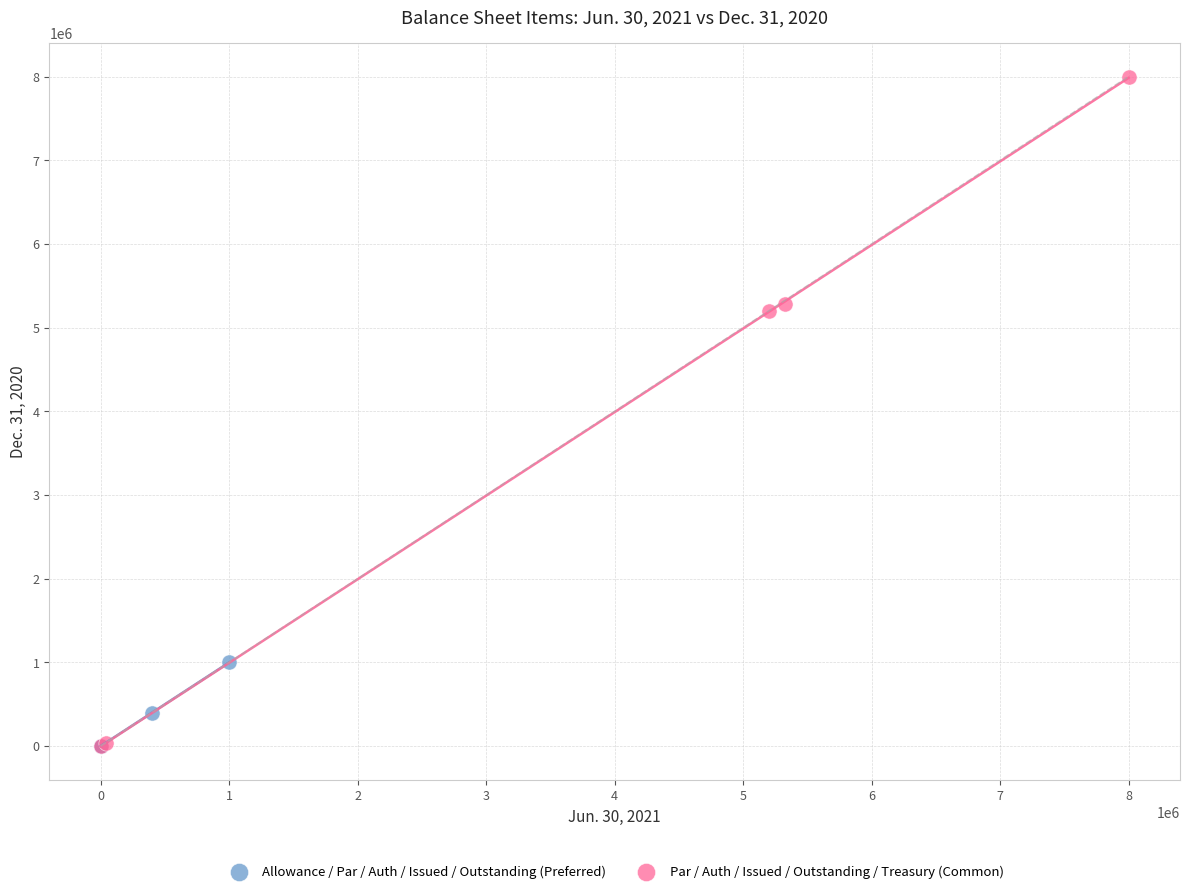

Which series reaches the maximum Y coordinate?

Par / Auth / Issued / Outstanding / Treasury (Common)